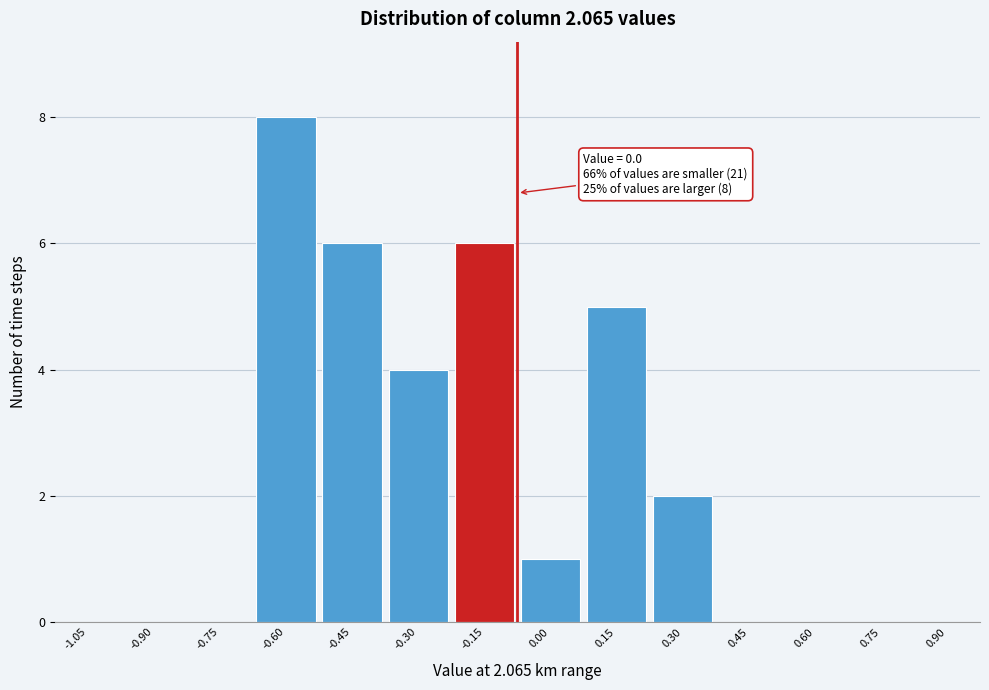

Reading right to left, what are all the values shown in this chart?

0.90=0	0.75=0	0.60=0	0.45=0	0.30=2	0.15=5	0.00=1	-0.15=6	-0.30=4	-0.45=6	-0.60=8	-0.75=0	-0.90=0	-1.05=0